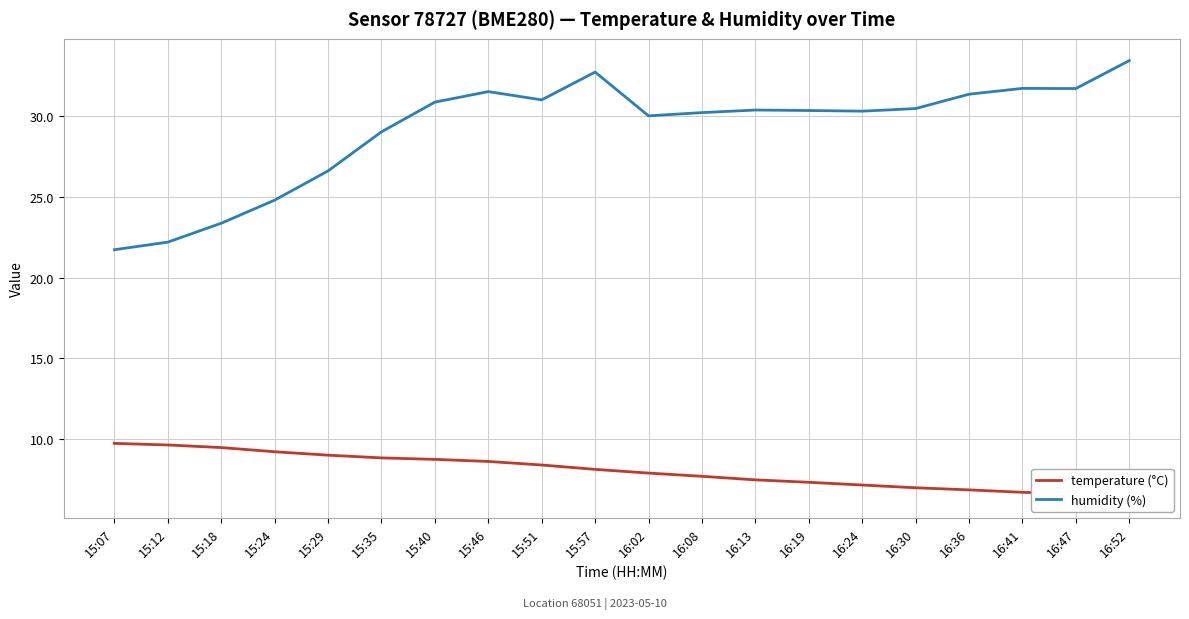

What is the average value of the temperature series?

8.0